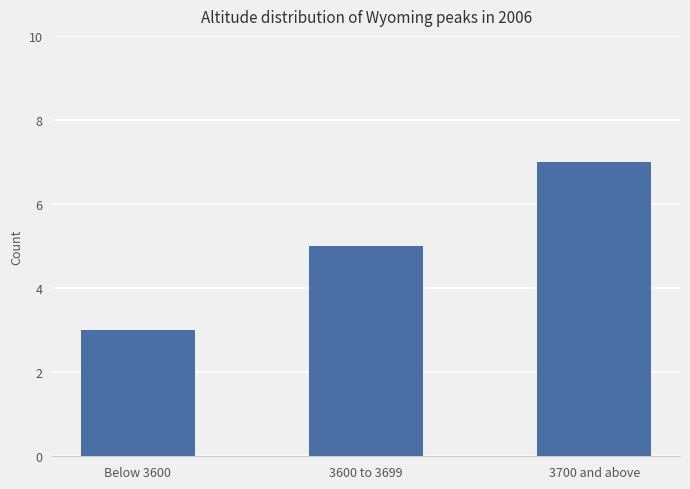

Count the number of data series in this chart.

1